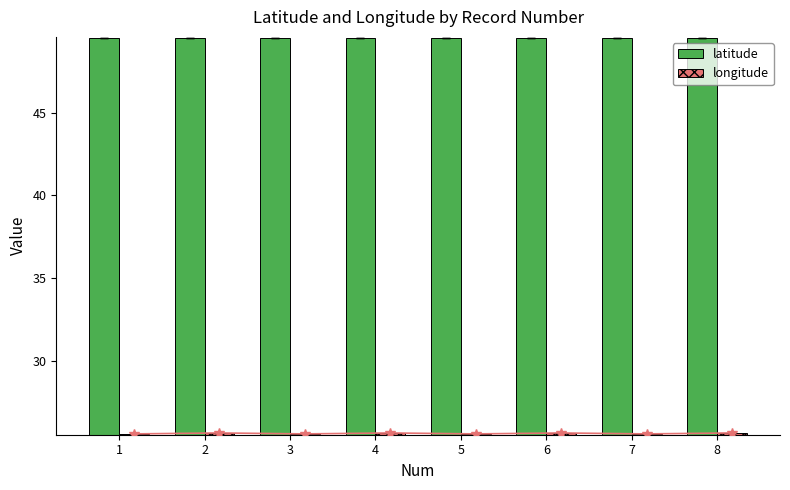

The value of longitude at 8 is 17.2. True or false?

False